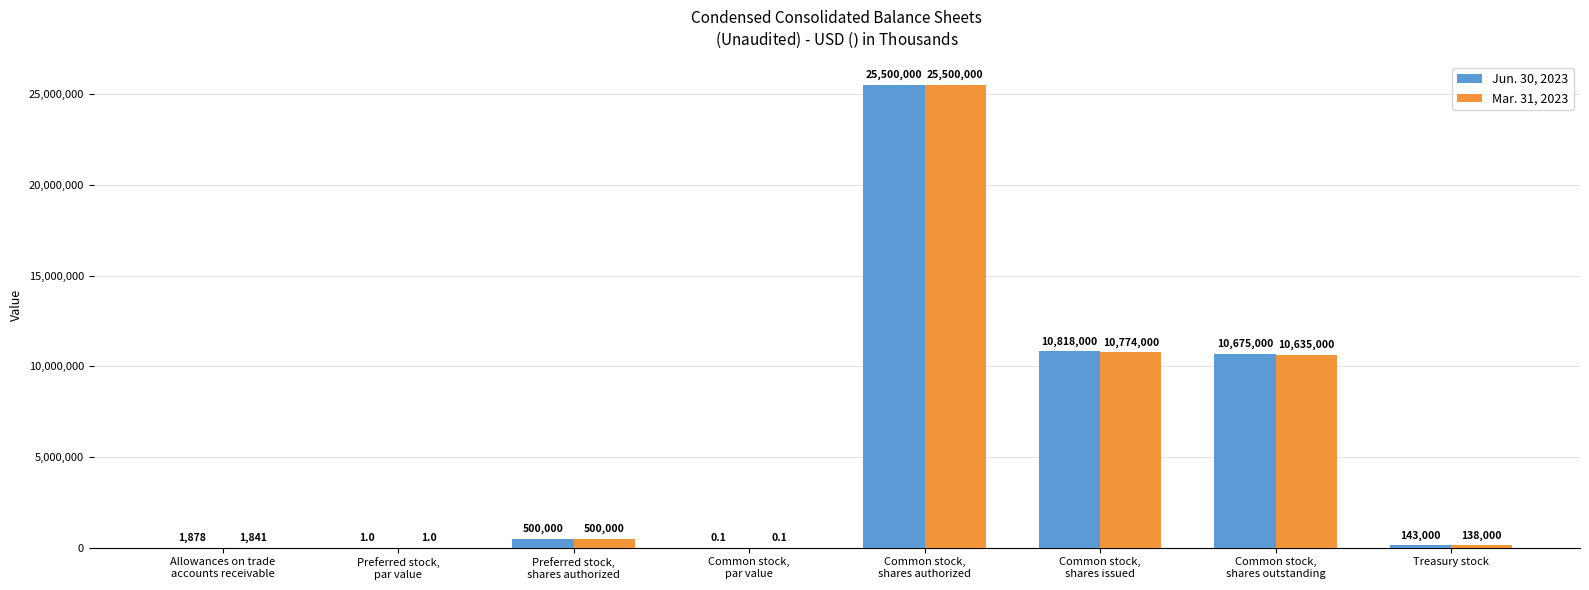

How many data points does each series have?

8